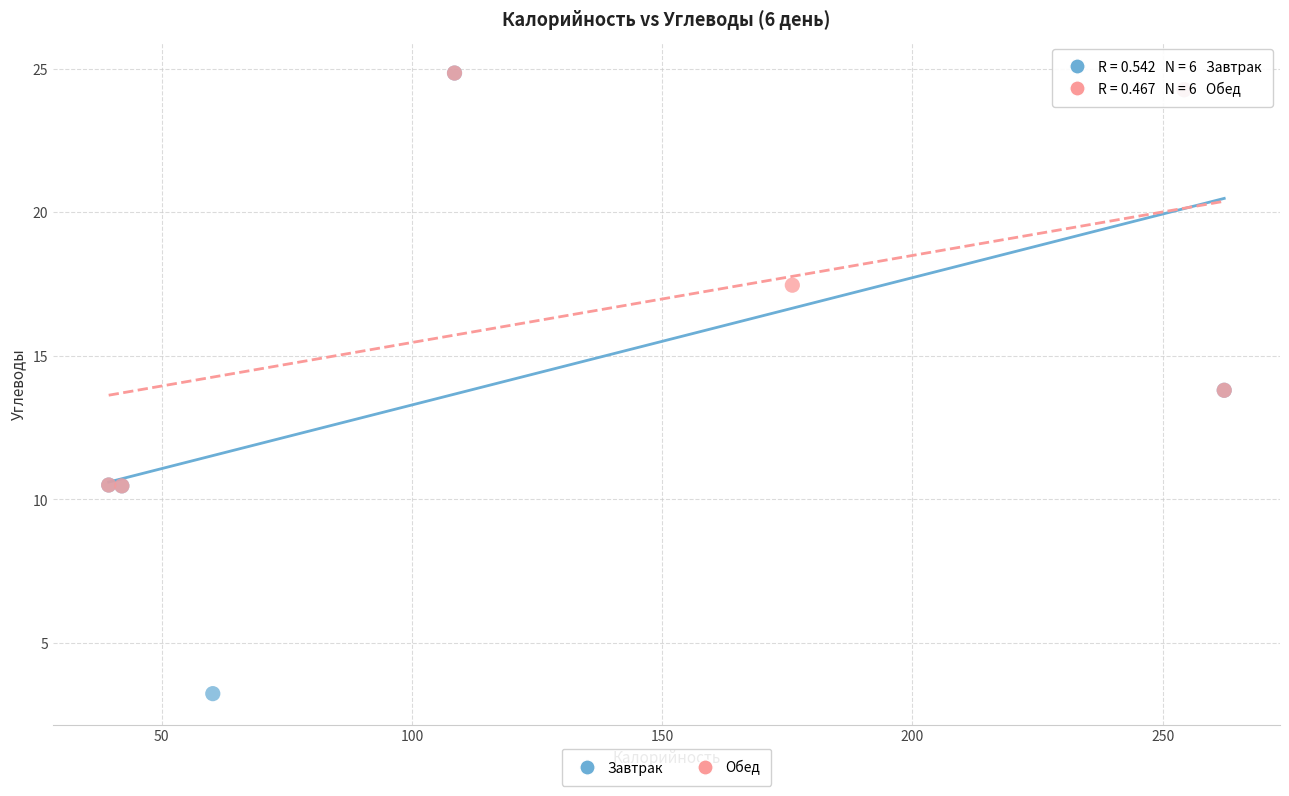

Which series contains the lowest Y value?

Завтрак